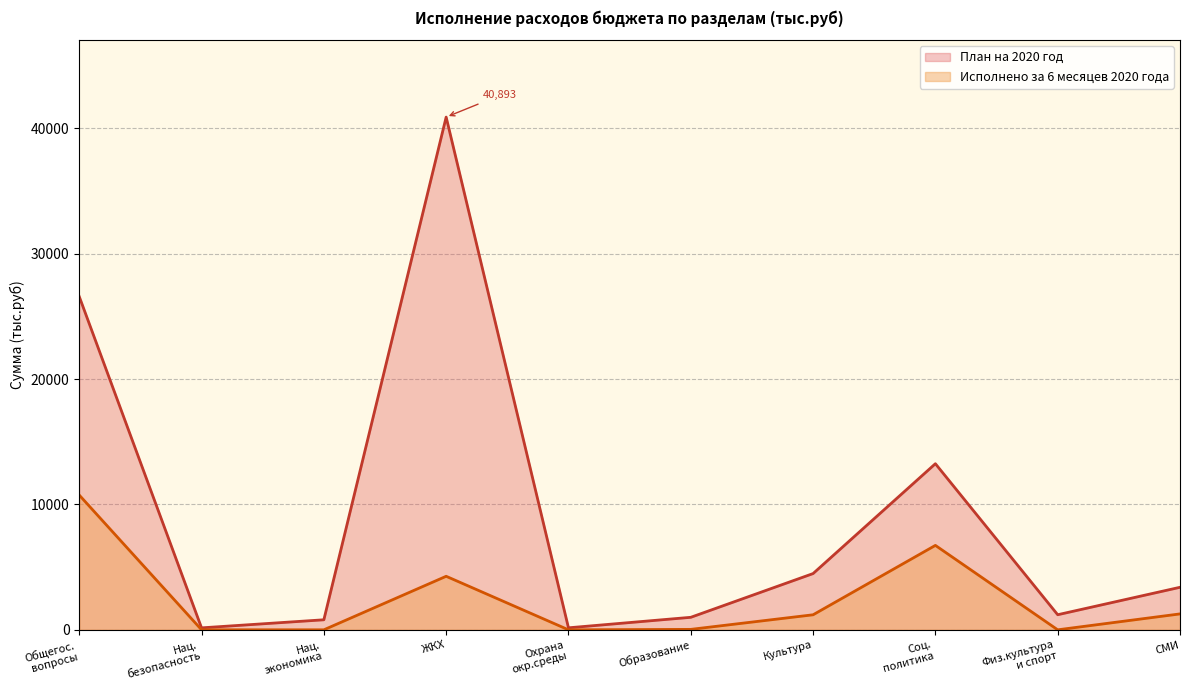

How many interior local valleys does the Исполнено за 6 месяцев 2020 года series have?

3